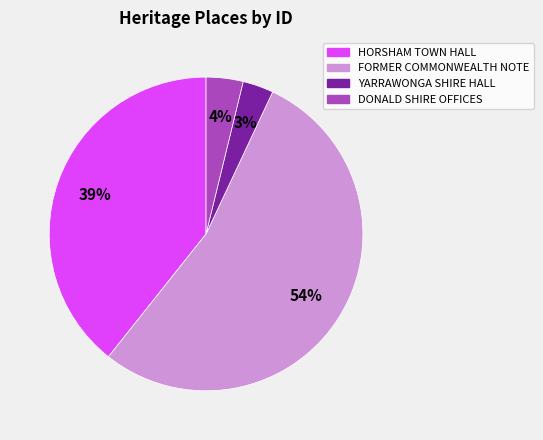

To the nearest percent, what is the difference between the HORSHAM TOWN HALL and YARRAWONGA SHIRE HALL slice percentages?

36%